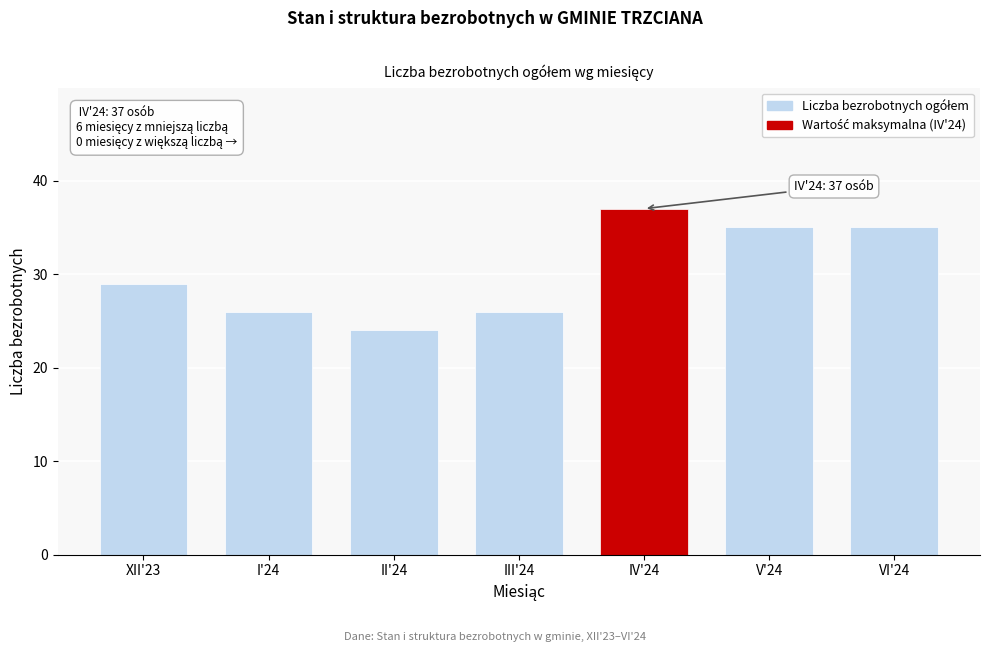

Reading left to right, transcribe all the data shown in this chart.

29	26	24	26	37	35	35